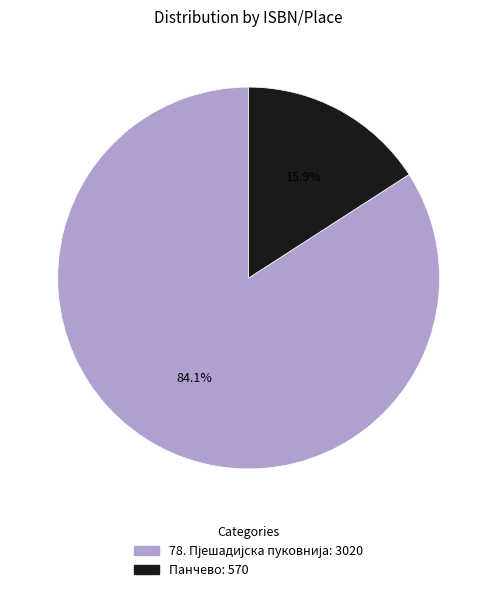

Does Панчево represent more than half of the total?

No